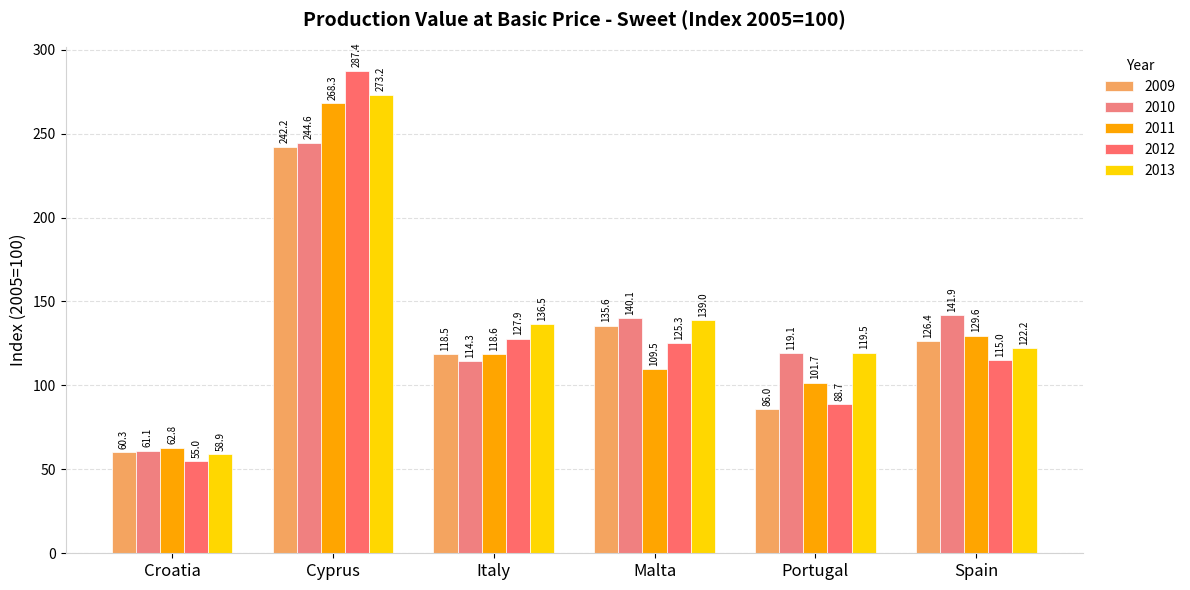

How many bars are there in total?

30